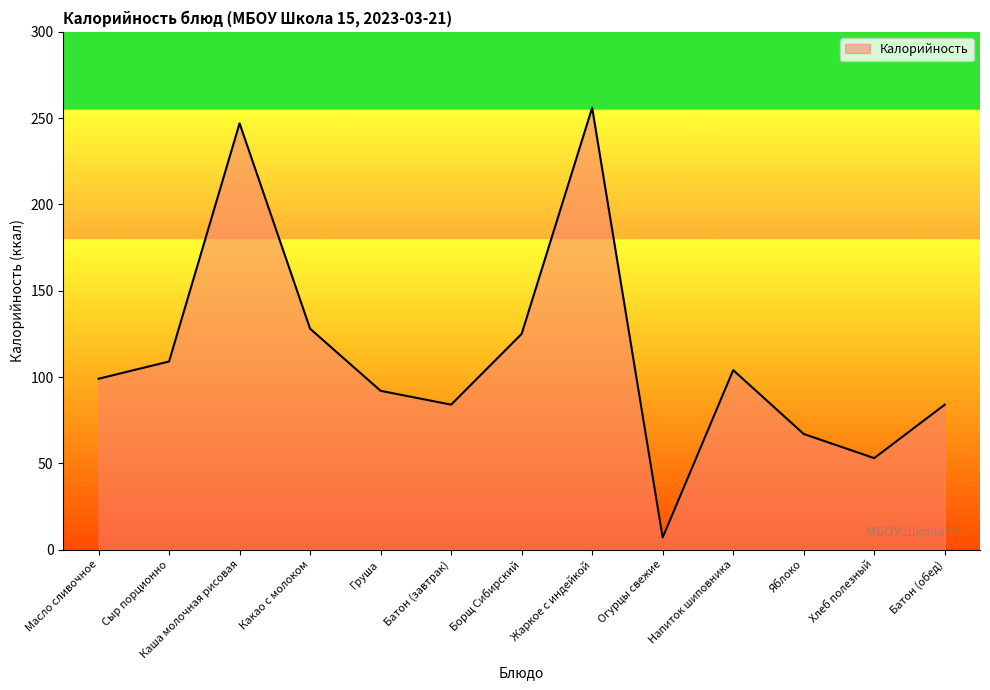

True or false: the data has more than 0 interior local peaks.

True